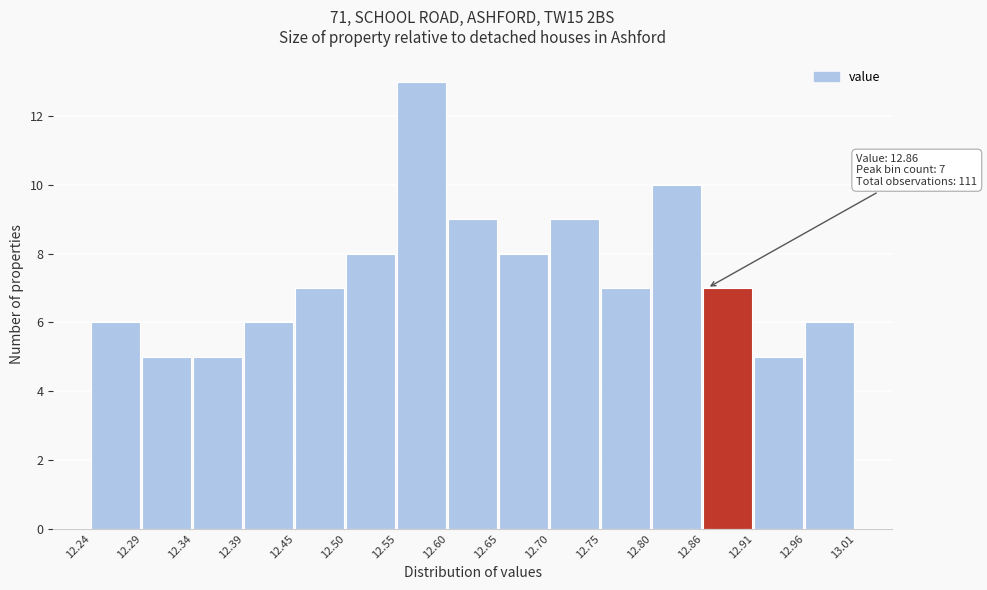

Which range on the x-axis has the tallest bar?

12.55 to 12.60